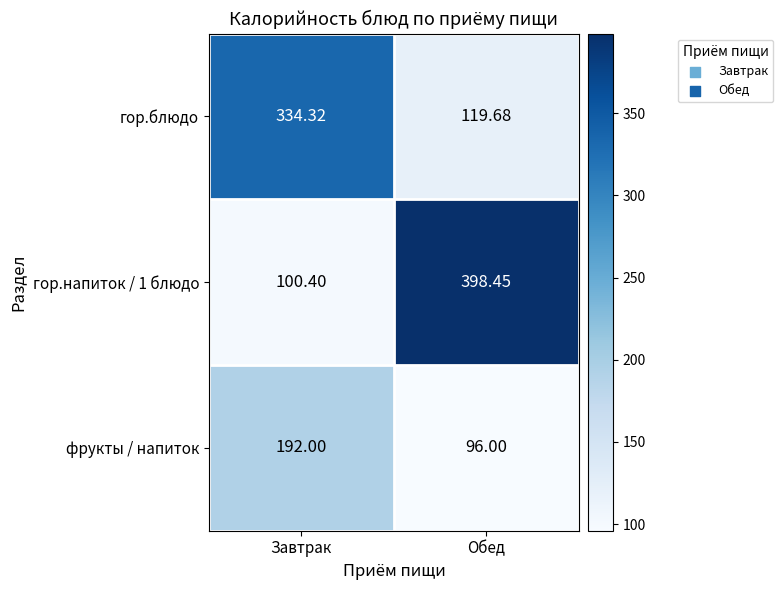

List the series in order of their peak value, highest first.

гор.напиток / 1 блюдо, гор.блюдо, фрукты / напиток